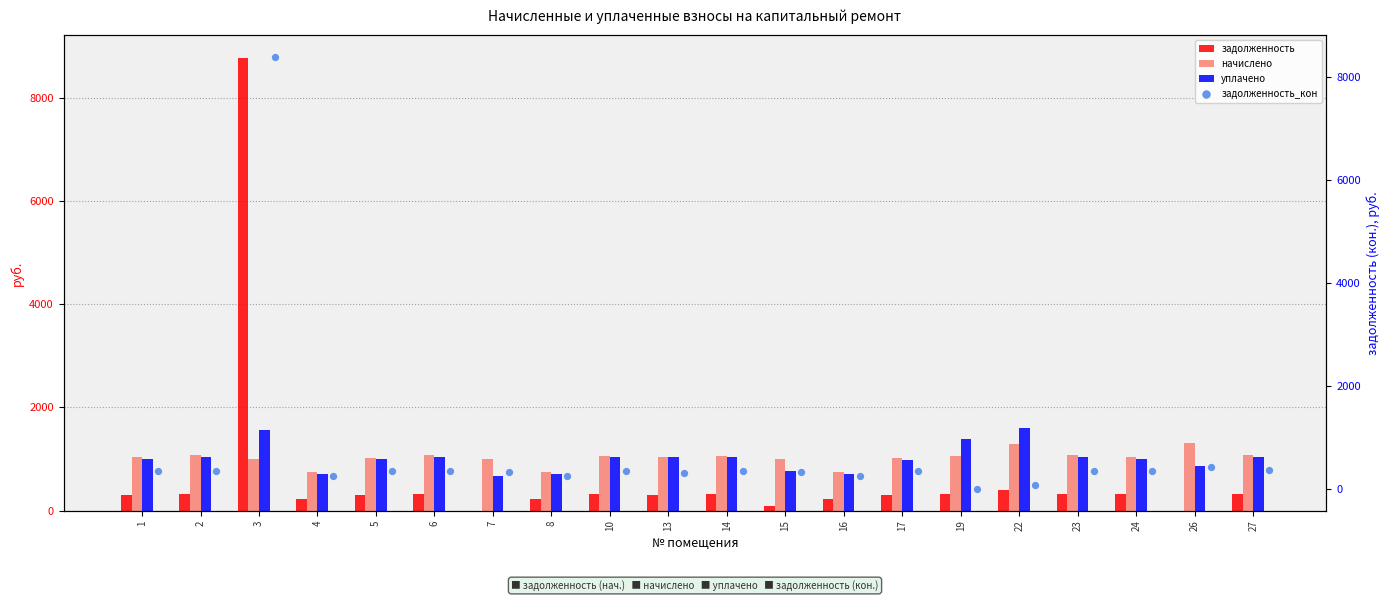

Is the value of задолженность at 17 greater than the value of уплачено at 4?

No